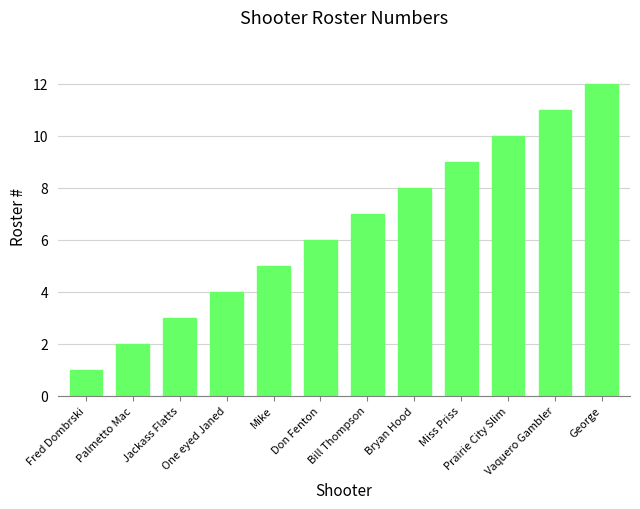

List the labels in order of value, largest first.

George, Vaquero Gambler, Prairie City Slim, Miss Priss, Bryan Hood, Bill Thompson, Don Fenton, Mike, One eyed Janed, Jackass Flatts, Palmetto Mac, Fred Dombrski